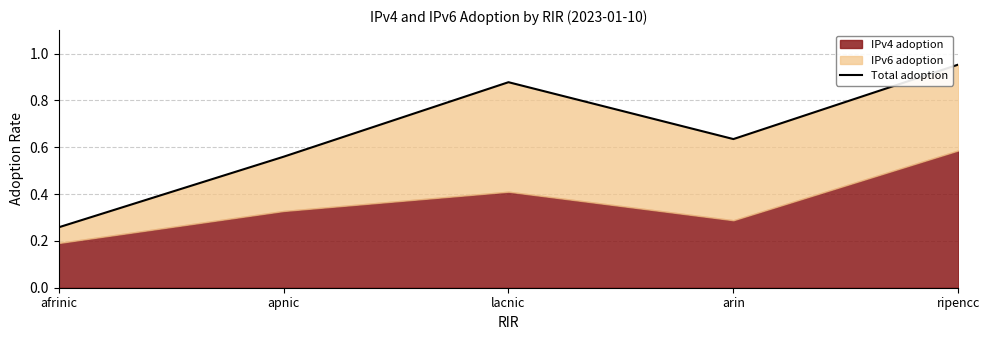

Does the chart display data point markers on the line(s)?

No